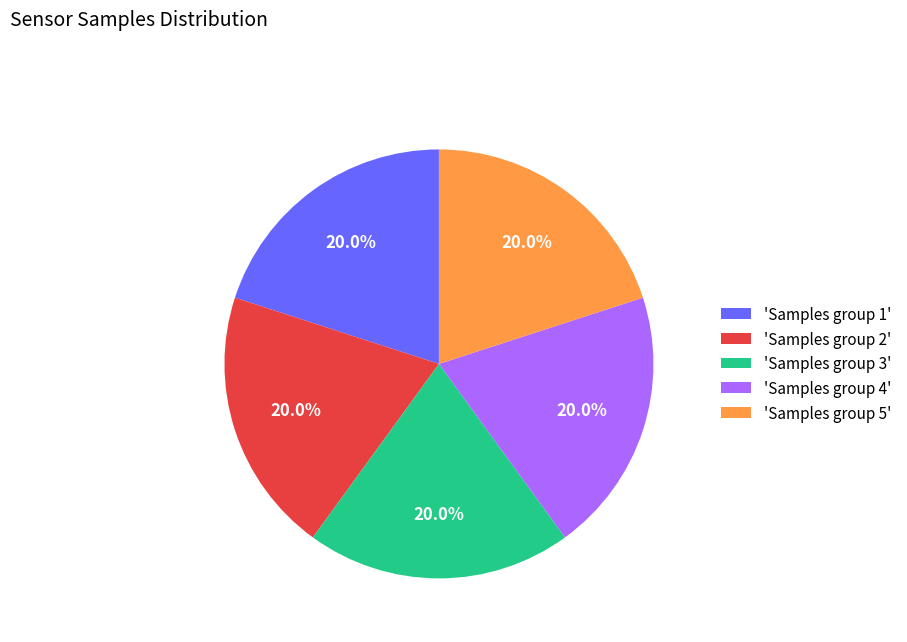

Do 'Samples group 5' and 'Samples group 3' together represent more than half of the pie?

No